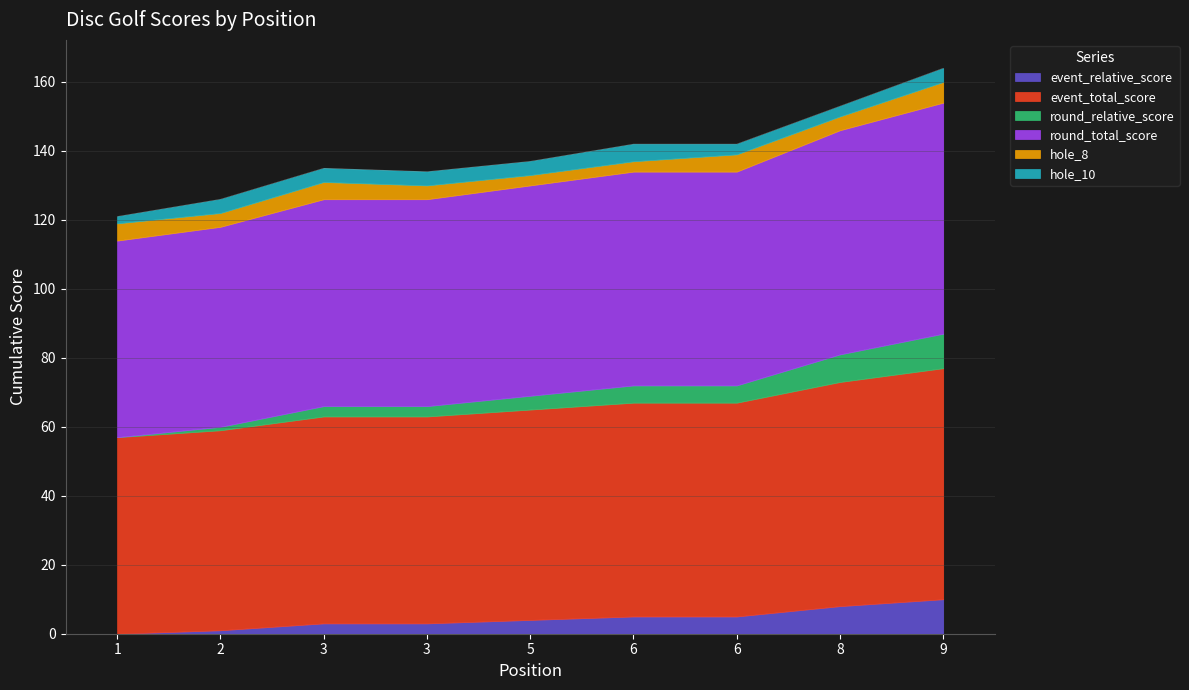

Rank the series by their maximum value, from highest to lowest.

event_total_score, round_total_score, event_relative_score, round_relative_score, hole_8, hole_10